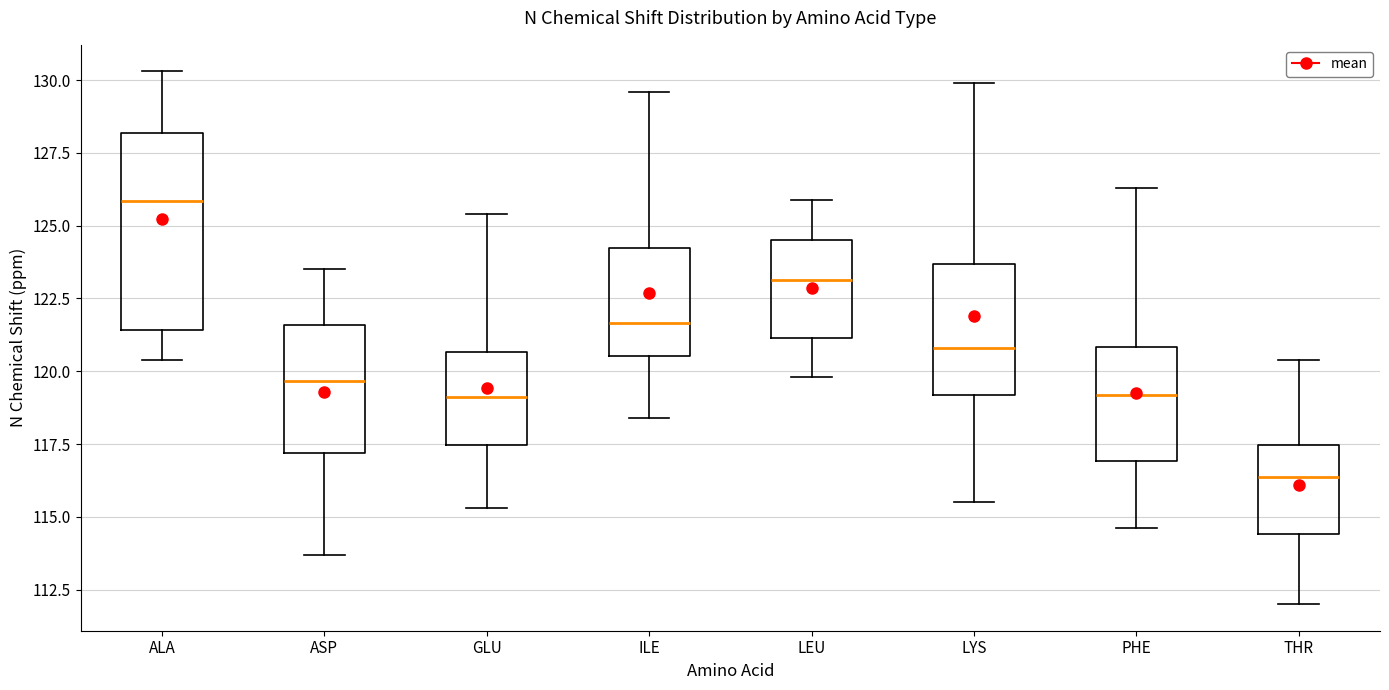

Reading left to right, transcribe this box plot: for each box, give where its median line is, the range the box spans, and where its two whiskers end, as read against the y-axis. The values are not printed on the chart, so give them approximately, as read against the axis.

ALA: median 126.0, box 121.5 to 128.0, whiskers 120.5 to 130.5
ASP: median 119.5, box 117.0 to 121.5, whiskers 113.5 to 123.5
GLU: median 119.0, box 117.5 to 120.5, whiskers 115.5 to 125.5
ILE: median 121.5, box 120.5 to 124.5, whiskers 118.5 to 129.5
LEU: median 123.0, box 121.0 to 124.5, whiskers 120.0 to 126.0
LYS: median 121.0, box 119.0 to 123.5, whiskers 115.5 to 130.0
PHE: median 119.0, box 117.0 to 121.0, whiskers 114.5 to 126.5
THR: median 116.5, box 114.5 to 117.5, whiskers 112.0 to 120.5